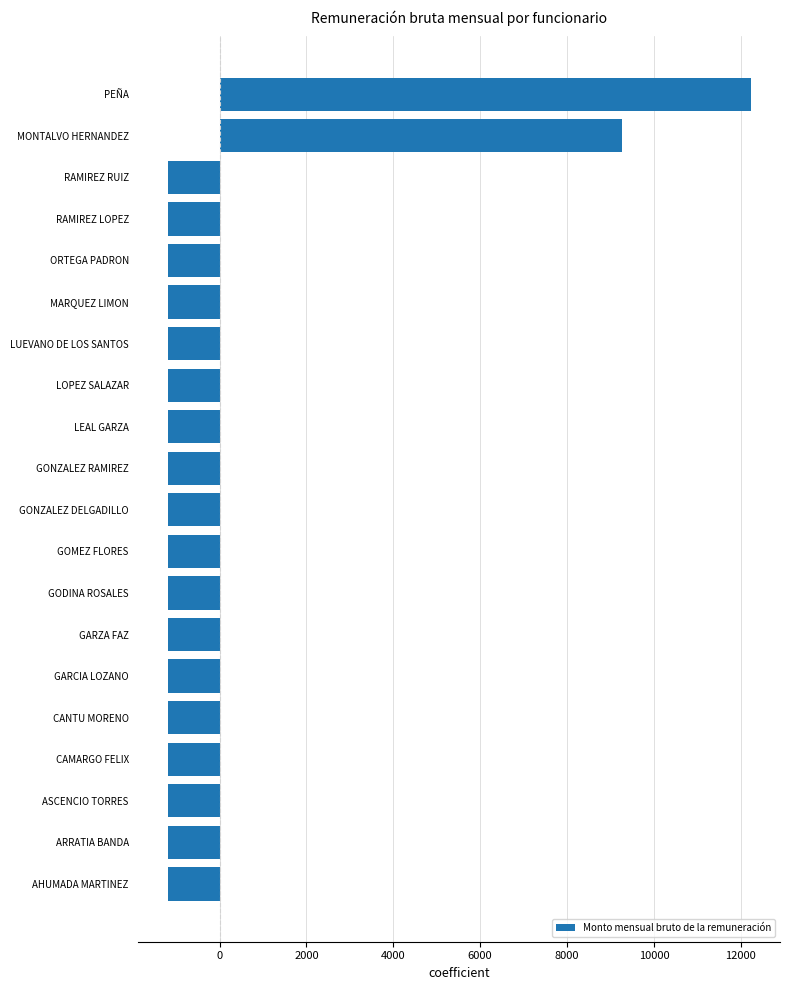

Are the bars grouped side by side (vs. stacked)?

No